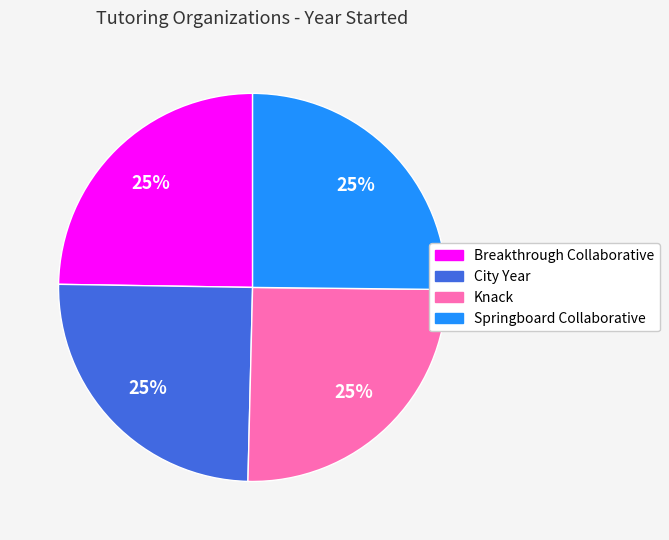

Does City Year account for over 50% of the chart?

No